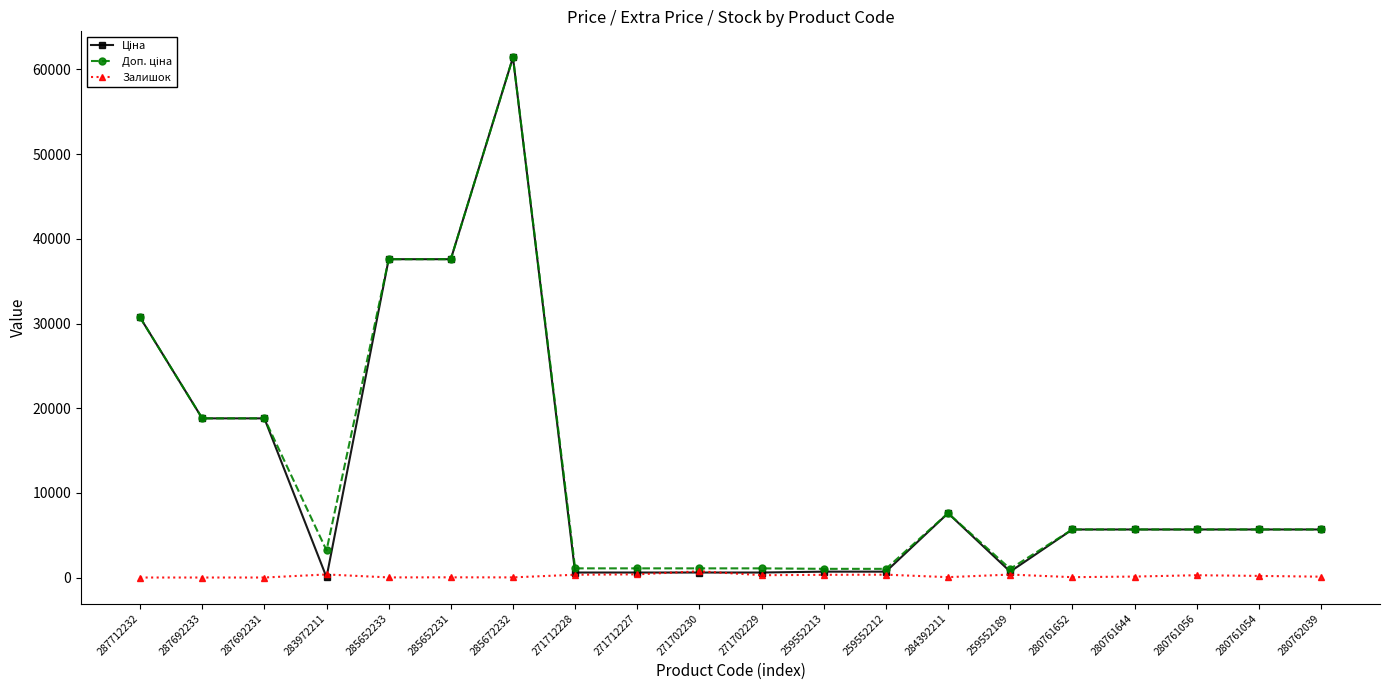

What is the sum of all Залишок values?

3882.0